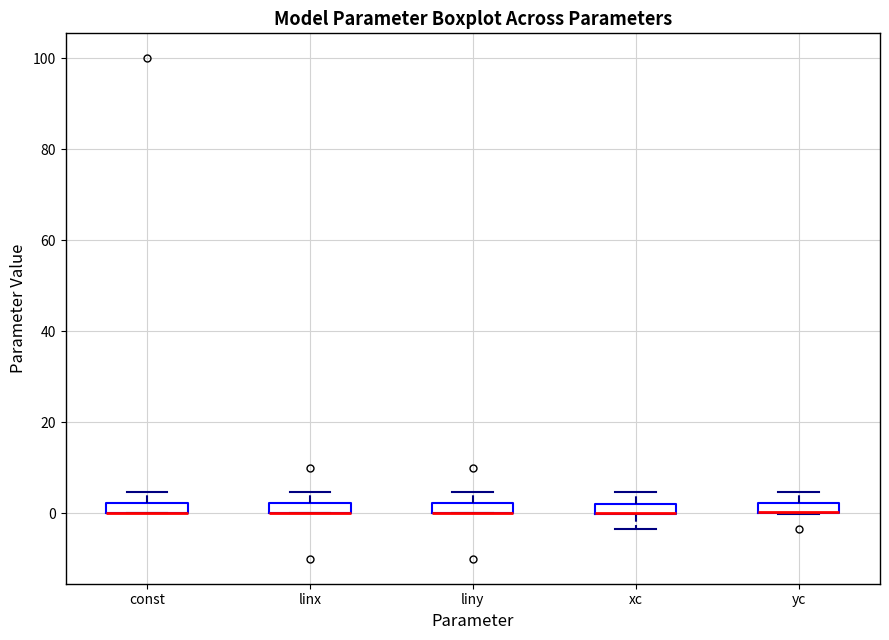

Where is the lower edge of the box for linx on the y-axis? The values are not printed on the chart, so give them approximately, as read against the axis.

0